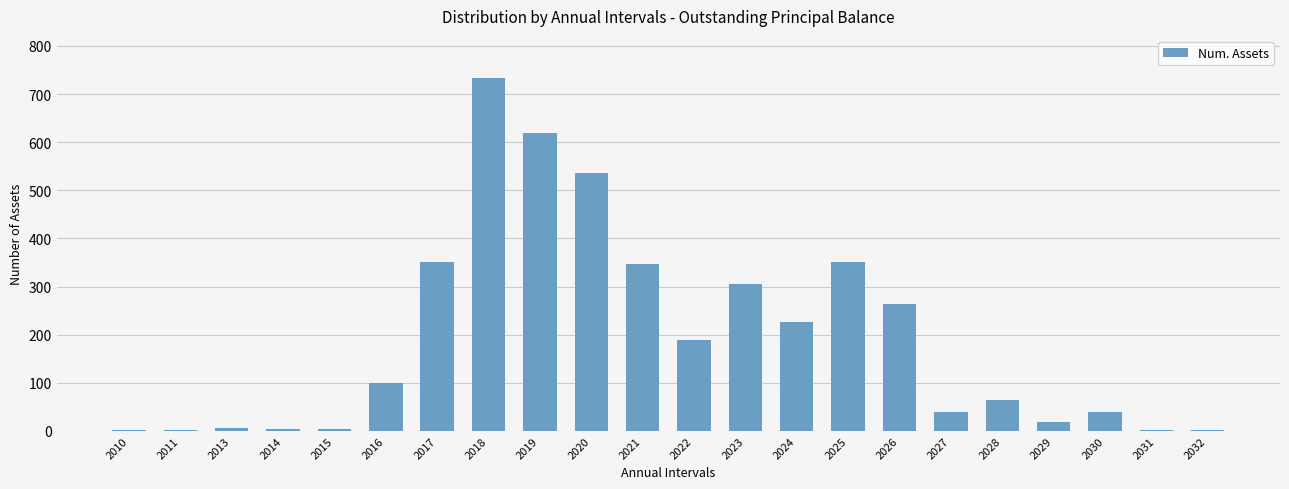

True or false: the data shows 2 at 2011.

True